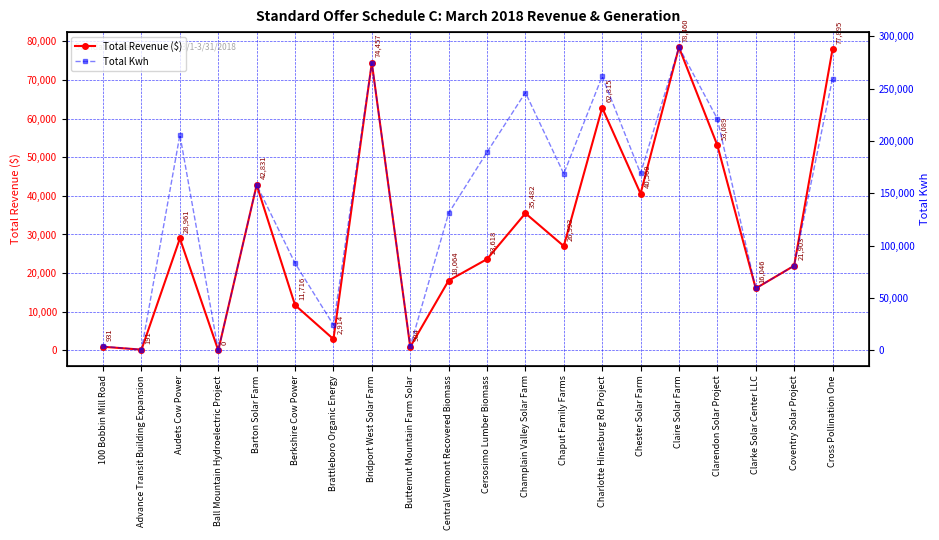

At which label is Total Kwh closest to 144761?

Barton Solar Farm